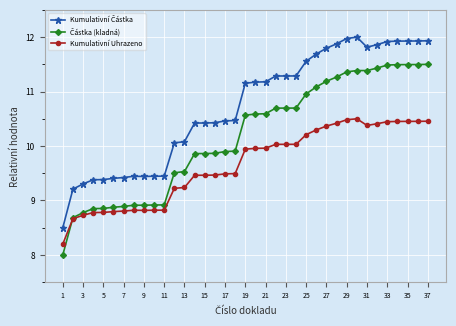

What is the minimum value shown in the chart?

8.0